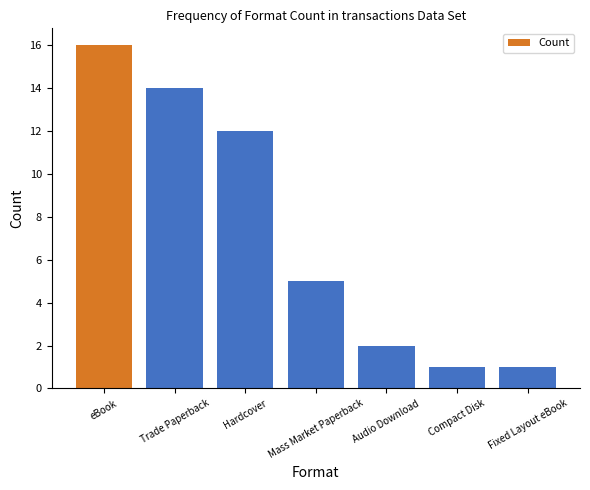

What is the sum of the values at Compact Disk and eBook?

17